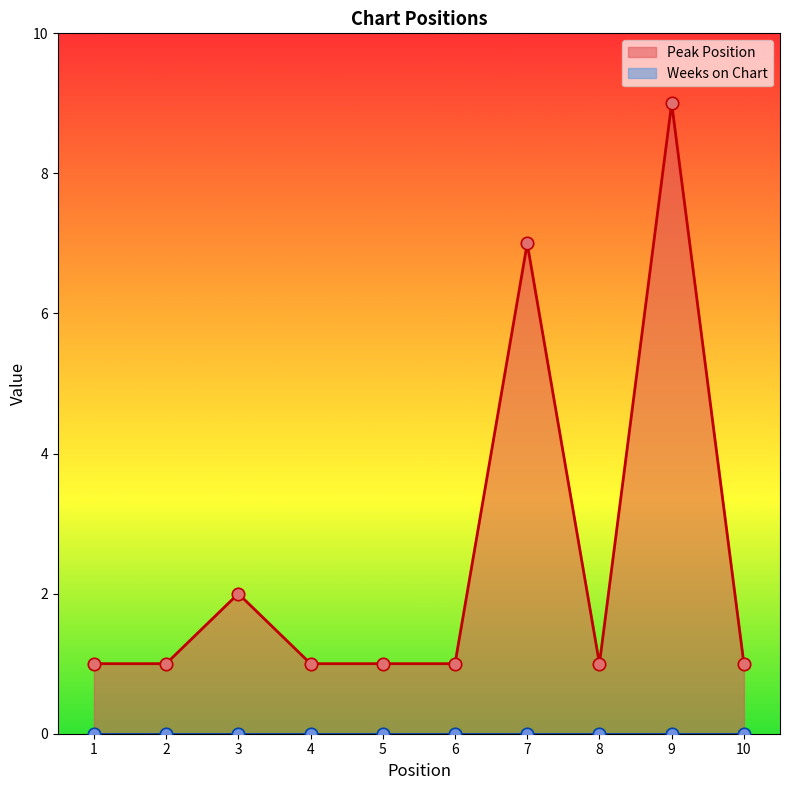

What is the change in value from 3 to 6?

-1